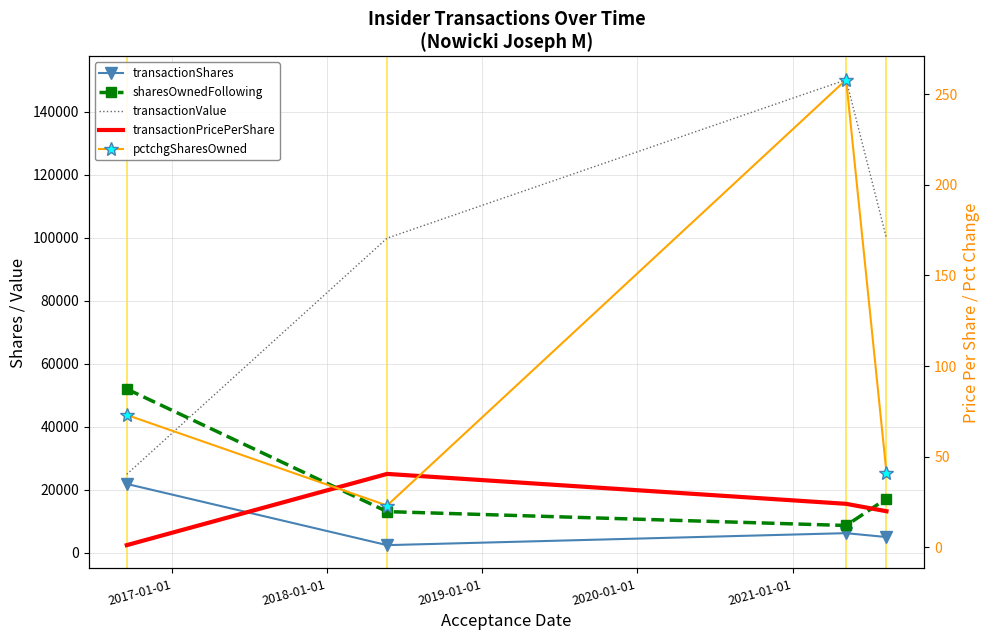

Which series has the widest spread of values?

transactionValue